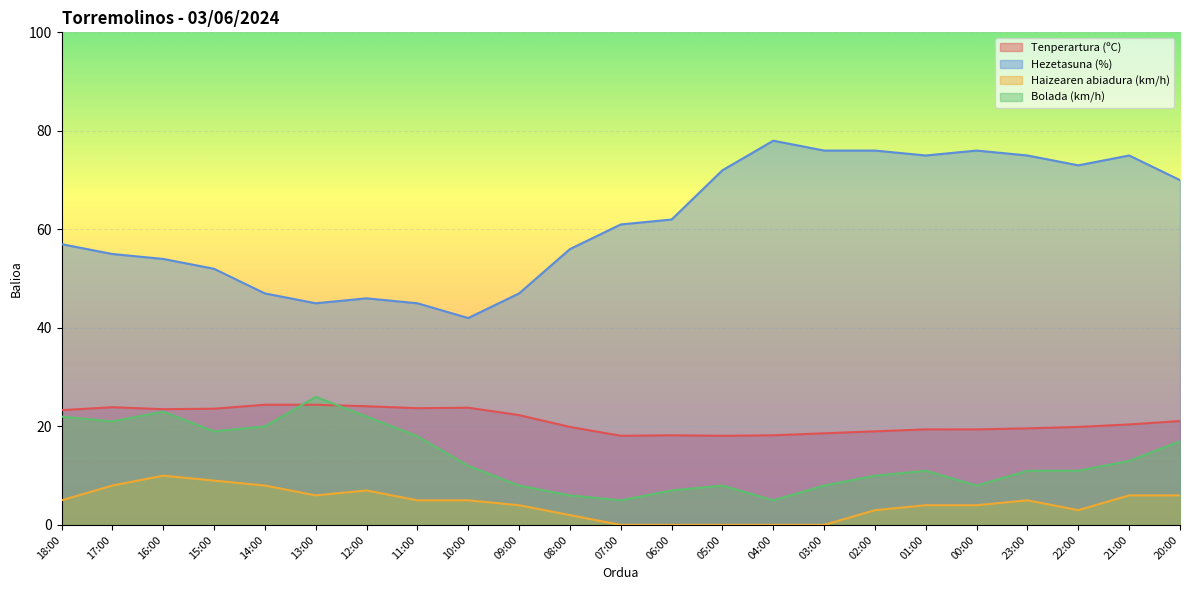

Which category has the highest value in the Tenperartura (ºC) series?

14:00